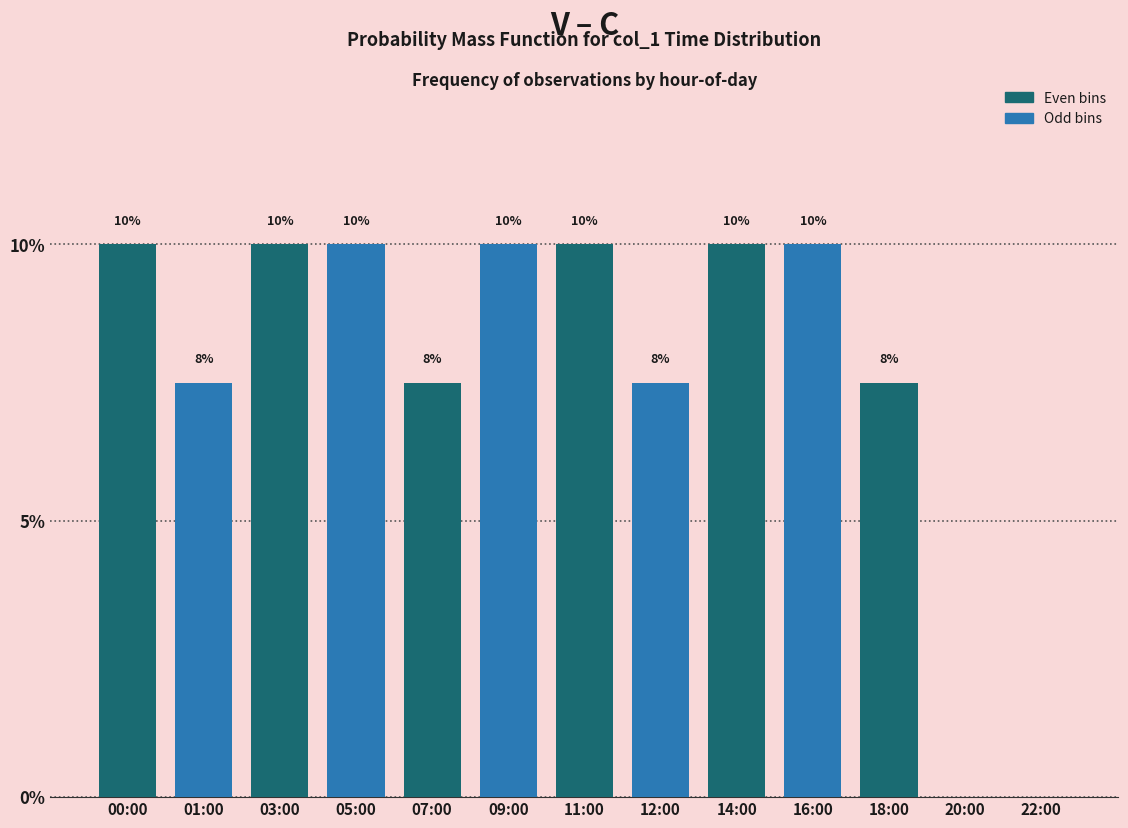

What is the approximate value at 11:00?

10.0